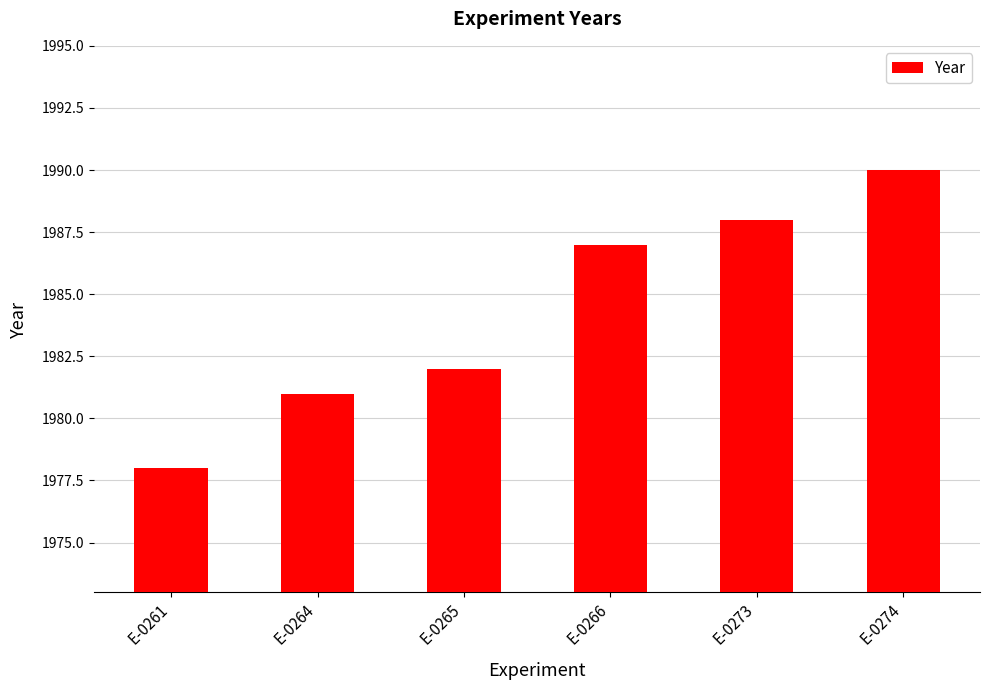

Are the bars grouped side by side (vs. stacked)?

No